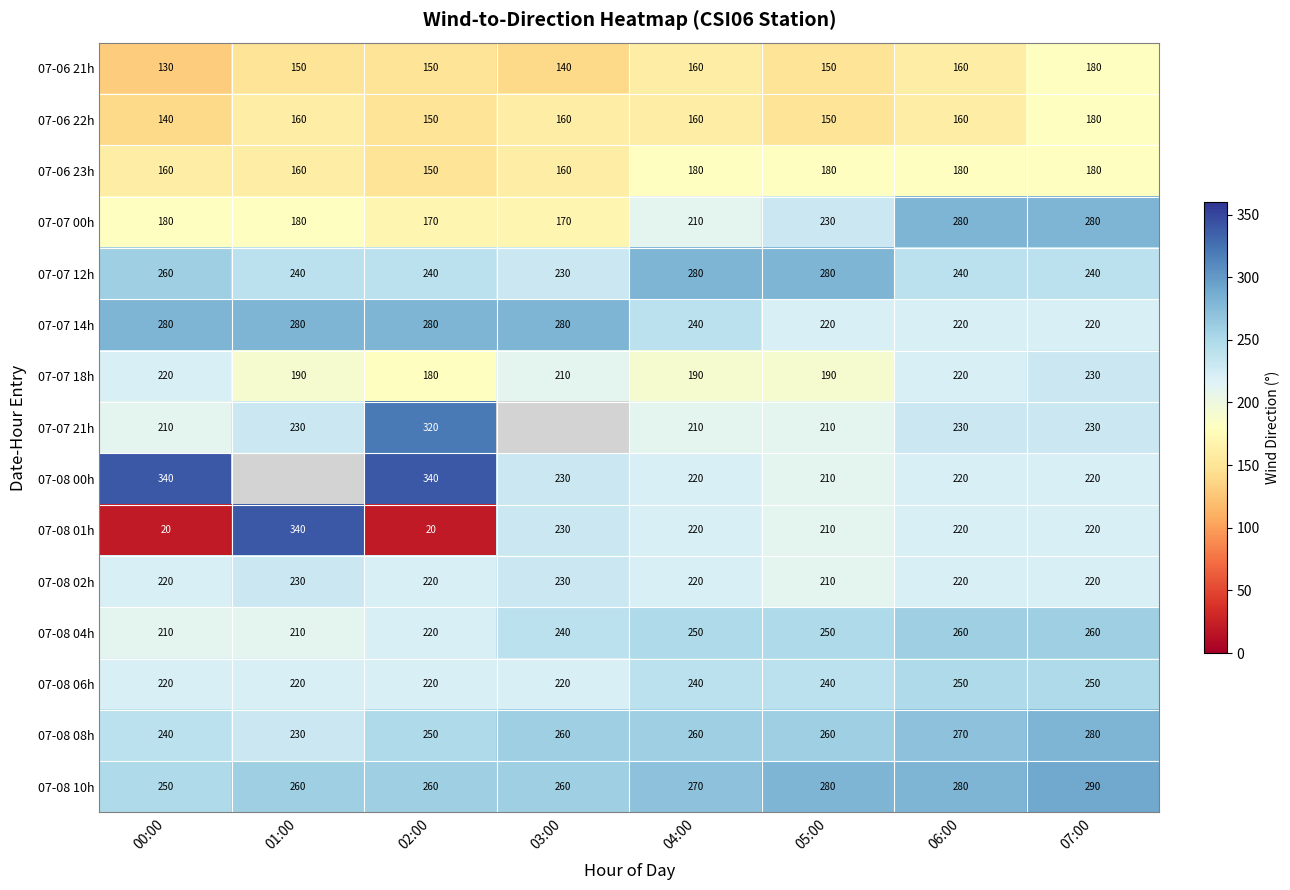

At which label does 07-07 18h first exceed 210?

00:00